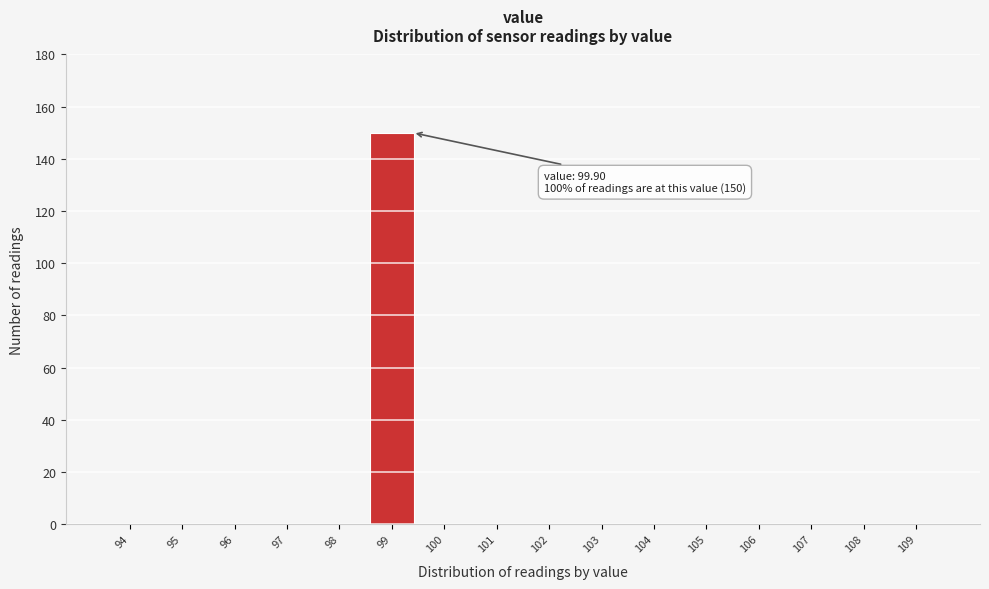

Reading left to right, what are all the values shown in this chart?

94=0	95=0	96=0	97=0	98=0	99=150	100=0	101=0	102=0	103=0	104=0	105=0	106=0	107=0	108=0	109=0